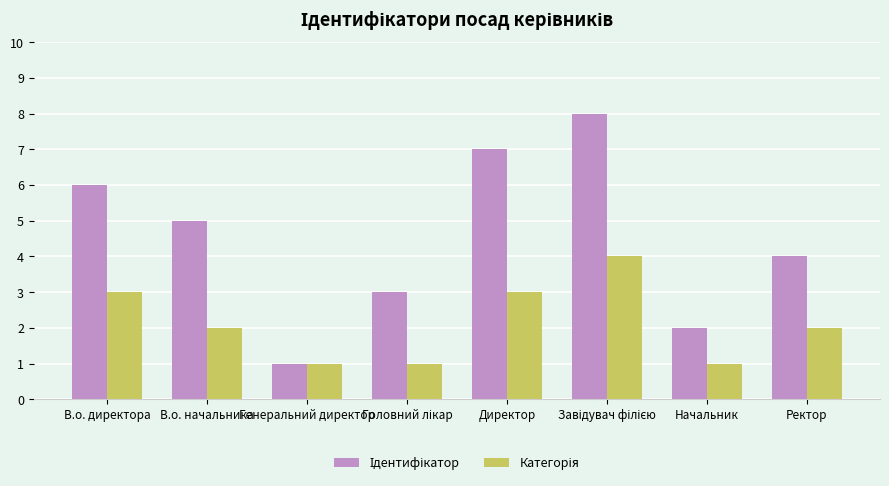

What is the total value across all series at В.о. начальника?

7